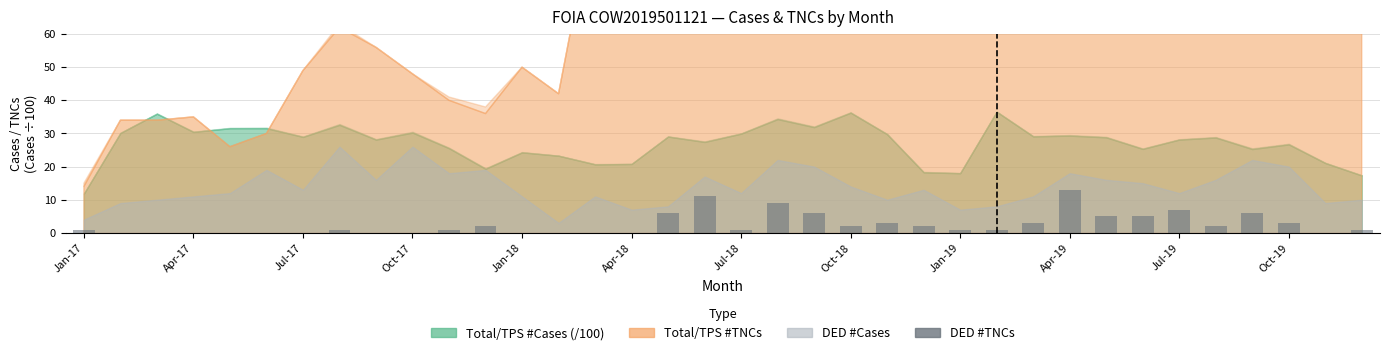

What is the average value?

3